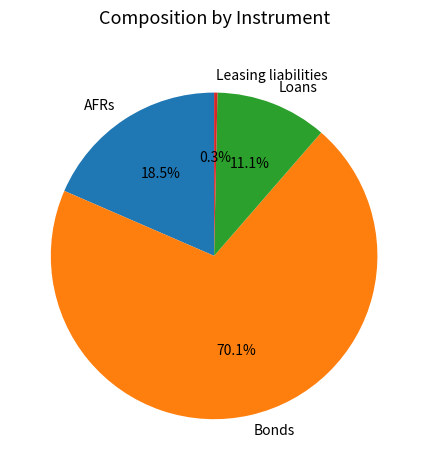

How many slices are in this pie chart?

4